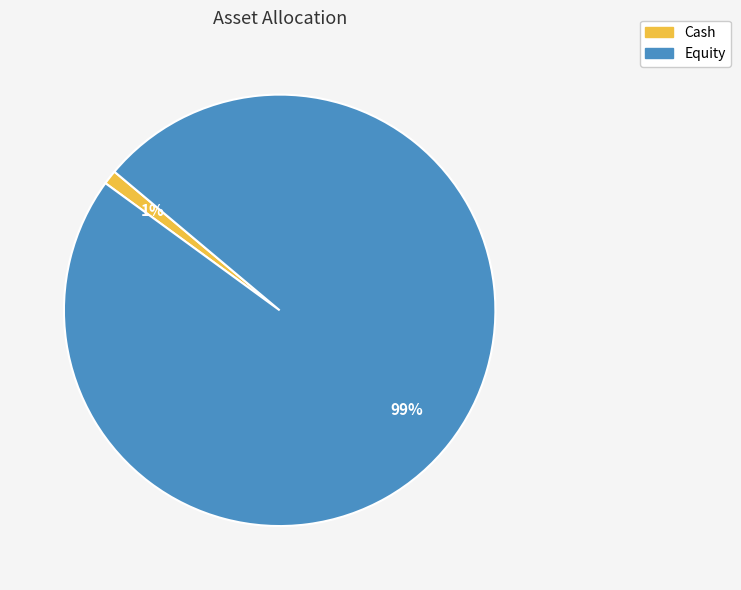

To the nearest percent, what is the average slice percentage?

50%